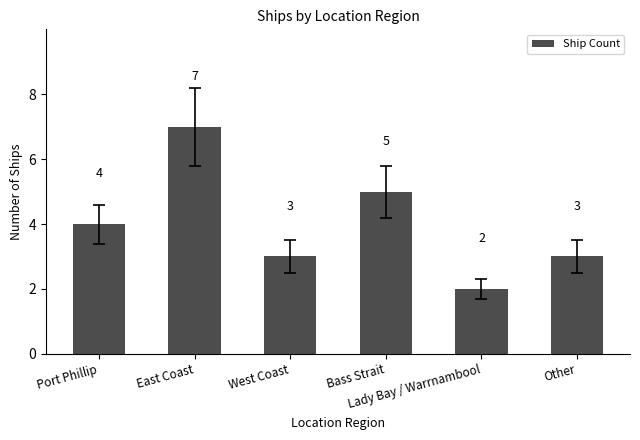

Approximately how many times larger is the value at Lady Bay / Warrnambool compared to Bass Strait?

0.4